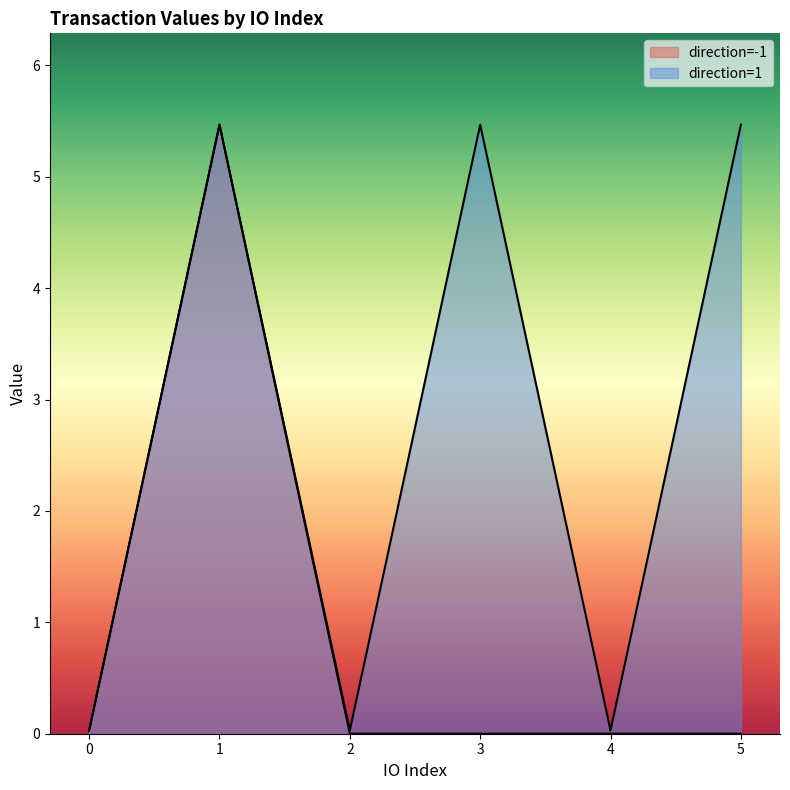

True or false: direction=1 has a value of 0.0 at 2.

True